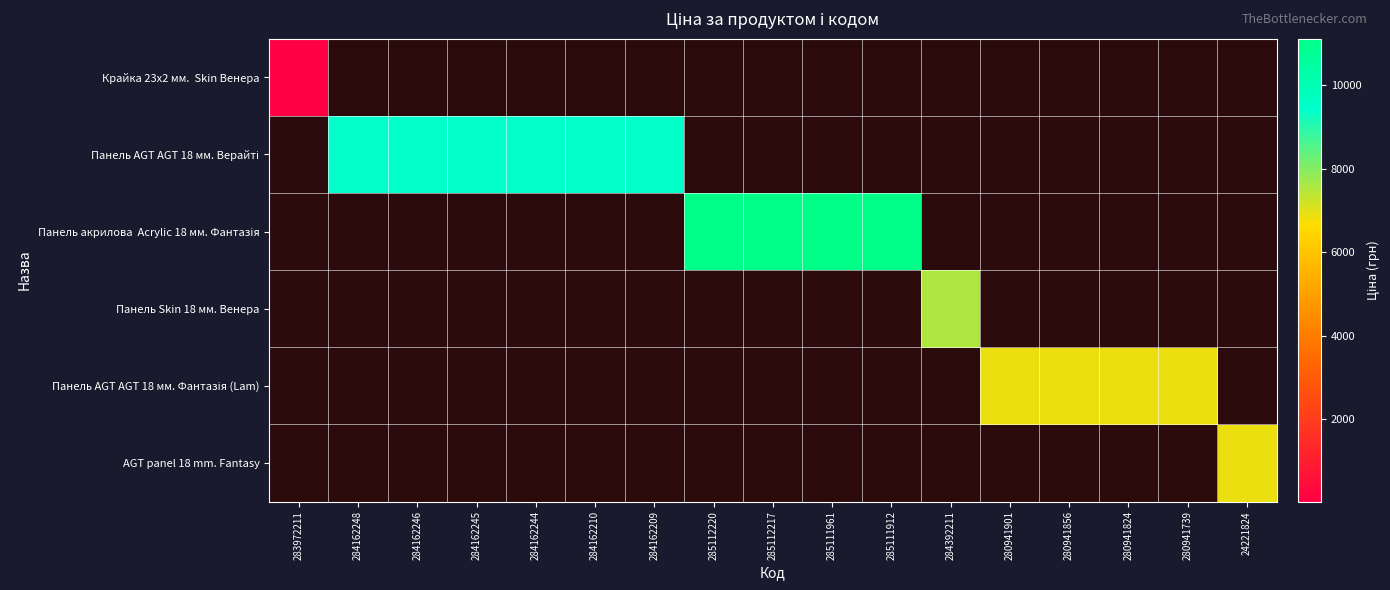

Which has a higher value, 284162210 or 285112220?

285112220